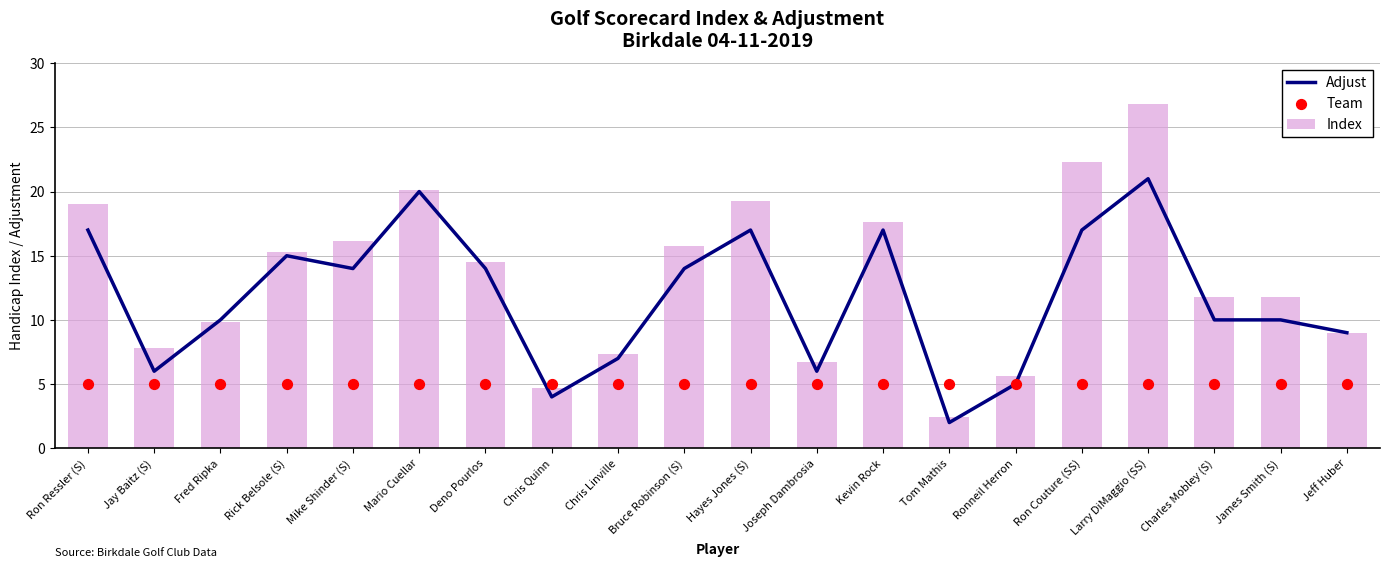

What is the total value across all series at Charles Mobley (S)?

26.8